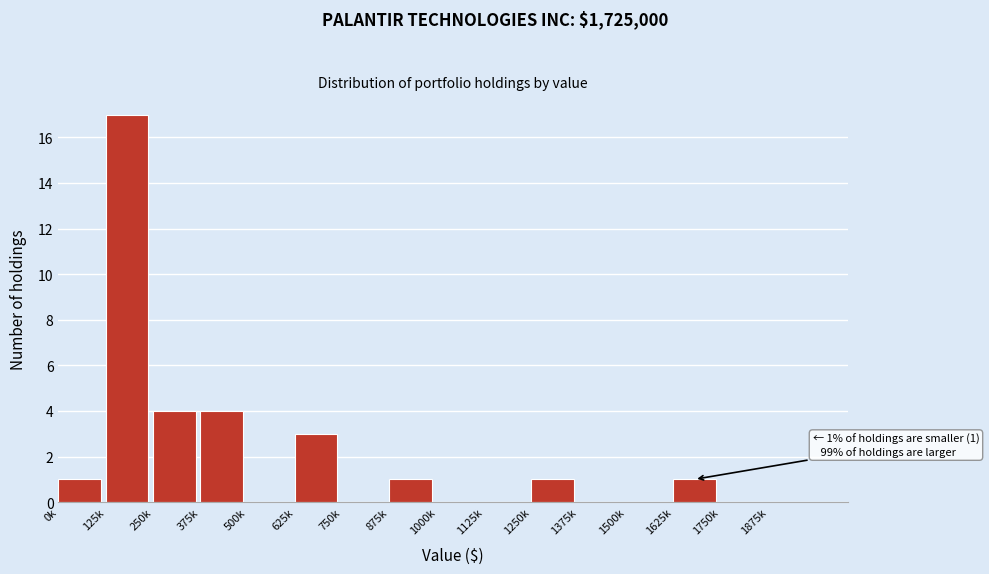

Reading right to left, list all the values displayed in this chart.

1875k=0	1750k=0	1625k=1	1500k=0	1375k=0	1250k=1	1125k=0	1000k=0	875k=1	750k=0	625k=3	500k=0	375k=4	250k=4	125k=17	0k=1